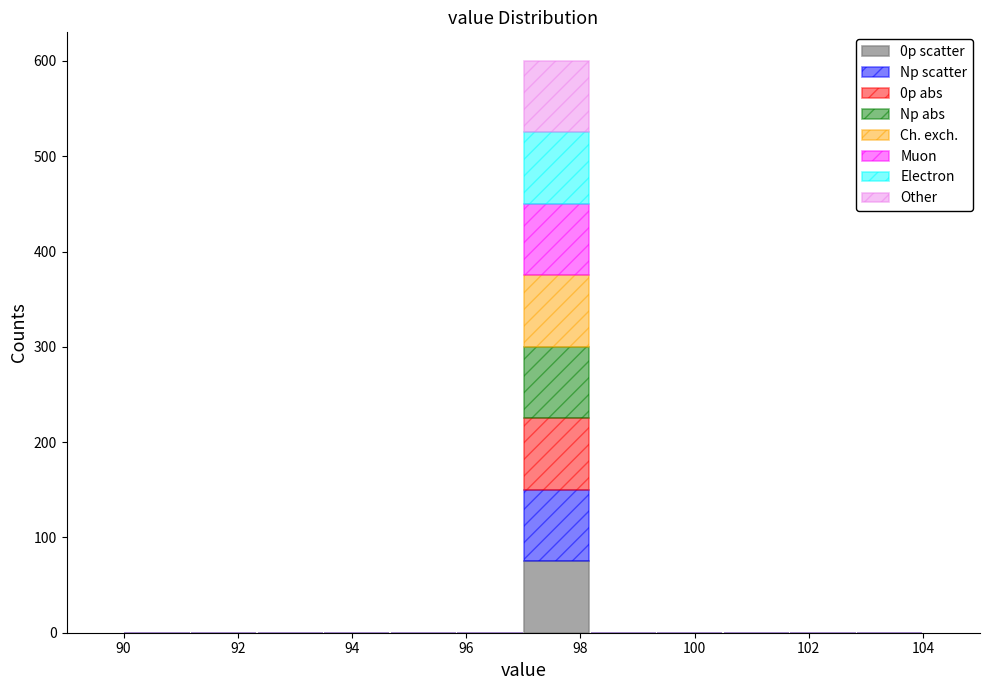

Reading left to right, list every stacked bar in this chart as the range it spans on the x-axis followed by its total height. Neither the bar edges nor the heights are printed on the chart, so give them approximately, as read against the axes.

90.0 to 91.2: 0
91.2 to 92.4: 0
92.4 to 93.6: 0
93.6 to 94.6: 0
94.6 to 95.8: 0
95.8 to 97.0: 0
97.0 to 98.2: 600
98.2 to 99.4: 0
99.4 to 100.6: 0
100.6 to 101.6: 0
101.6 to 102.8: 0
102.8 to 104.0: 0